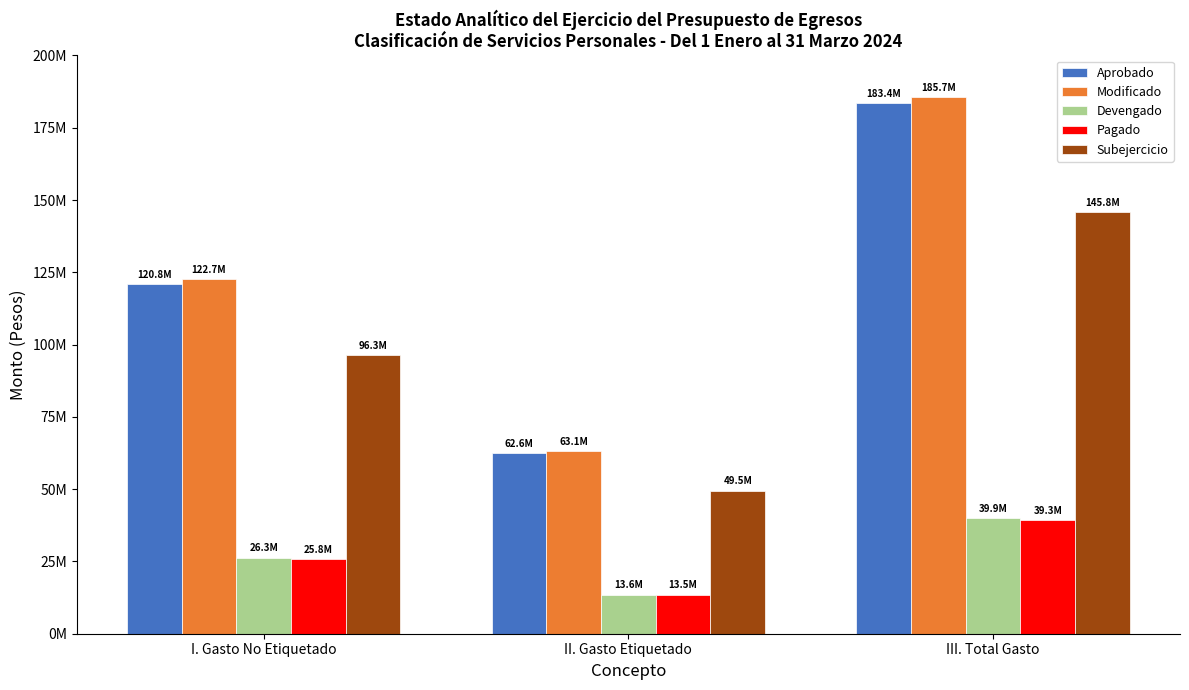

What is the label of the 3rd bar from the right?

I. Gasto No Etiquetado